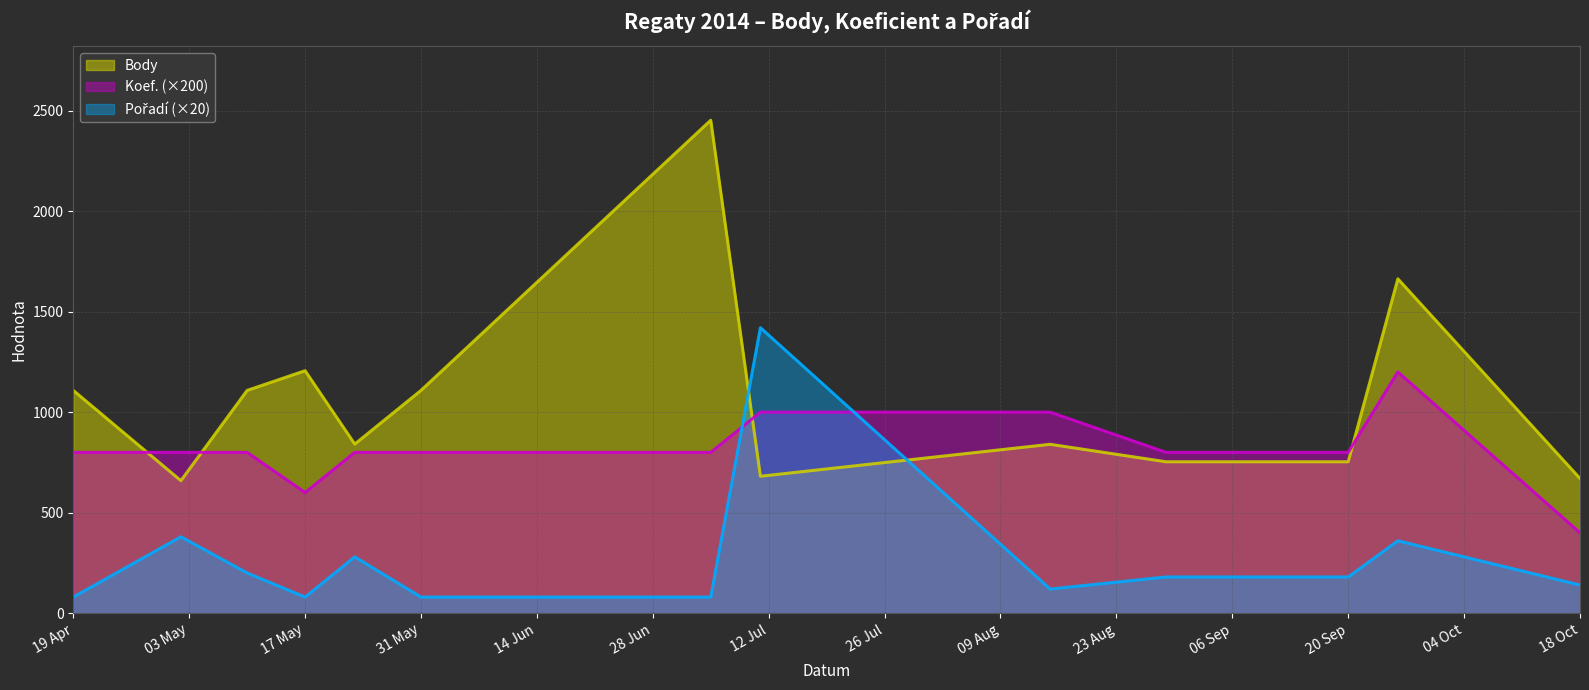

True or false: Body and Koef. cross at least once.

True